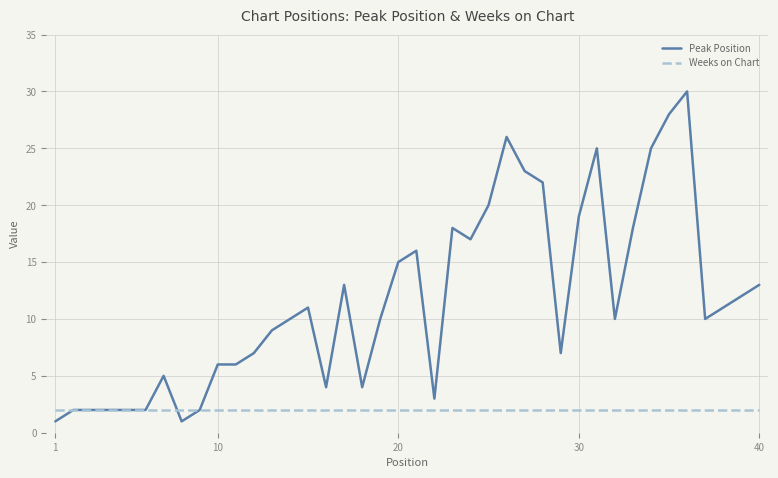

List the series in order of their overall mean, highest first.

Peak Position, Weeks on Chart